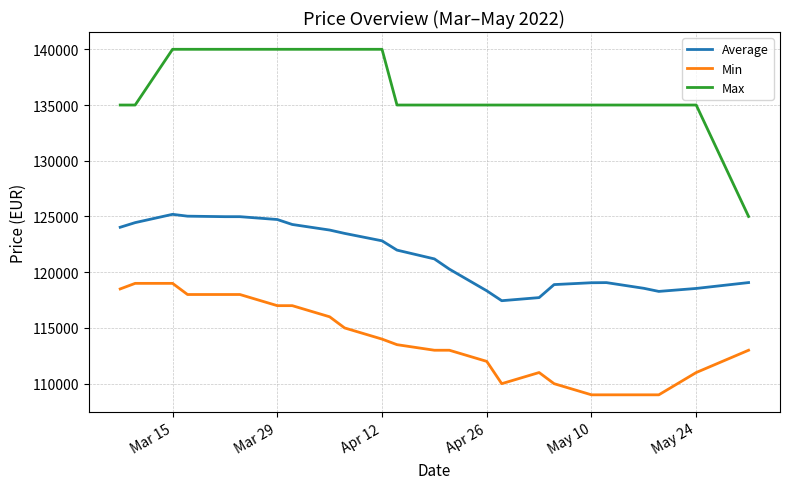

List the series in order of their overall mean, lowest first.

Min, Average, Max